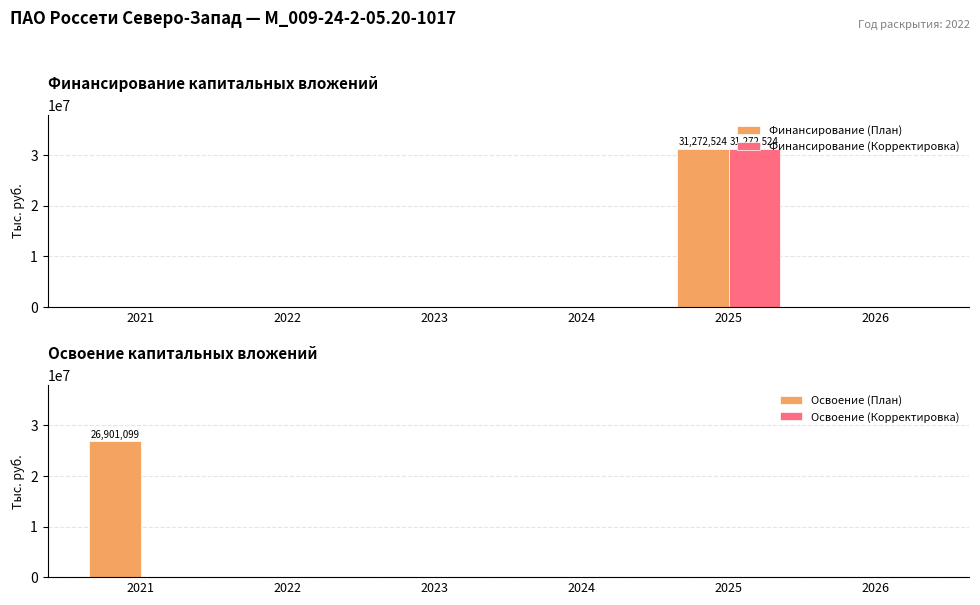

What is the difference between the maximum and minimum values in the Финансирование (Корректировка) series?

31272524